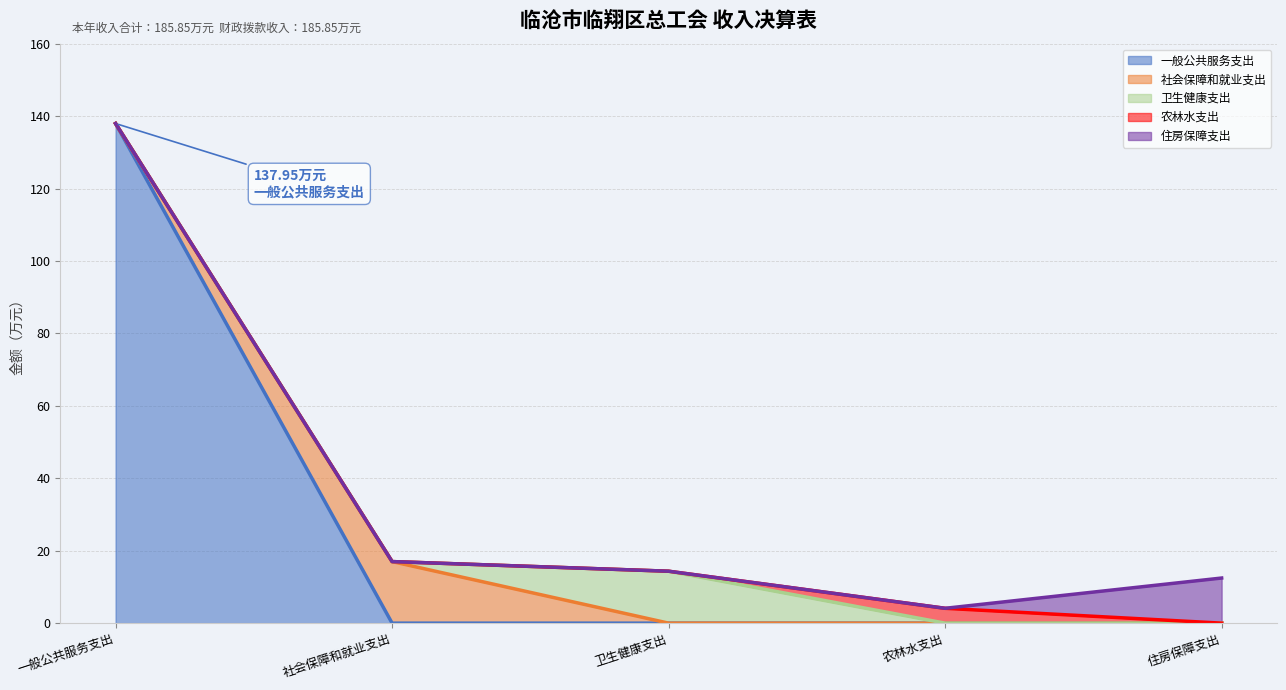

Where is the first local maximum for 农林水支出?

农林水支出